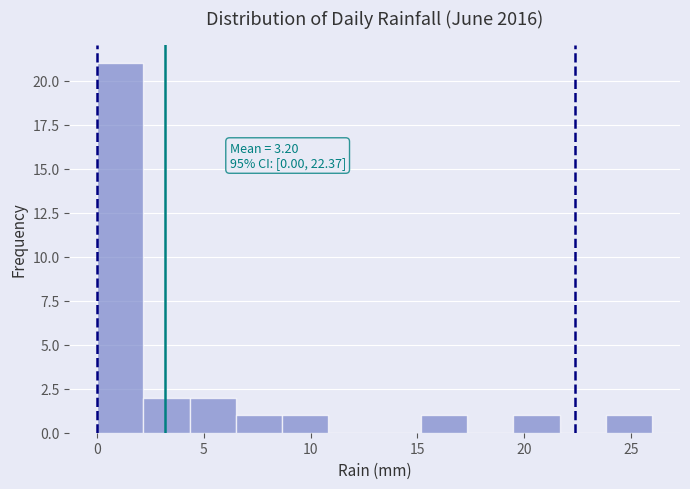

Which range on the x-axis has the tallest bar?

0.0 to 2.0